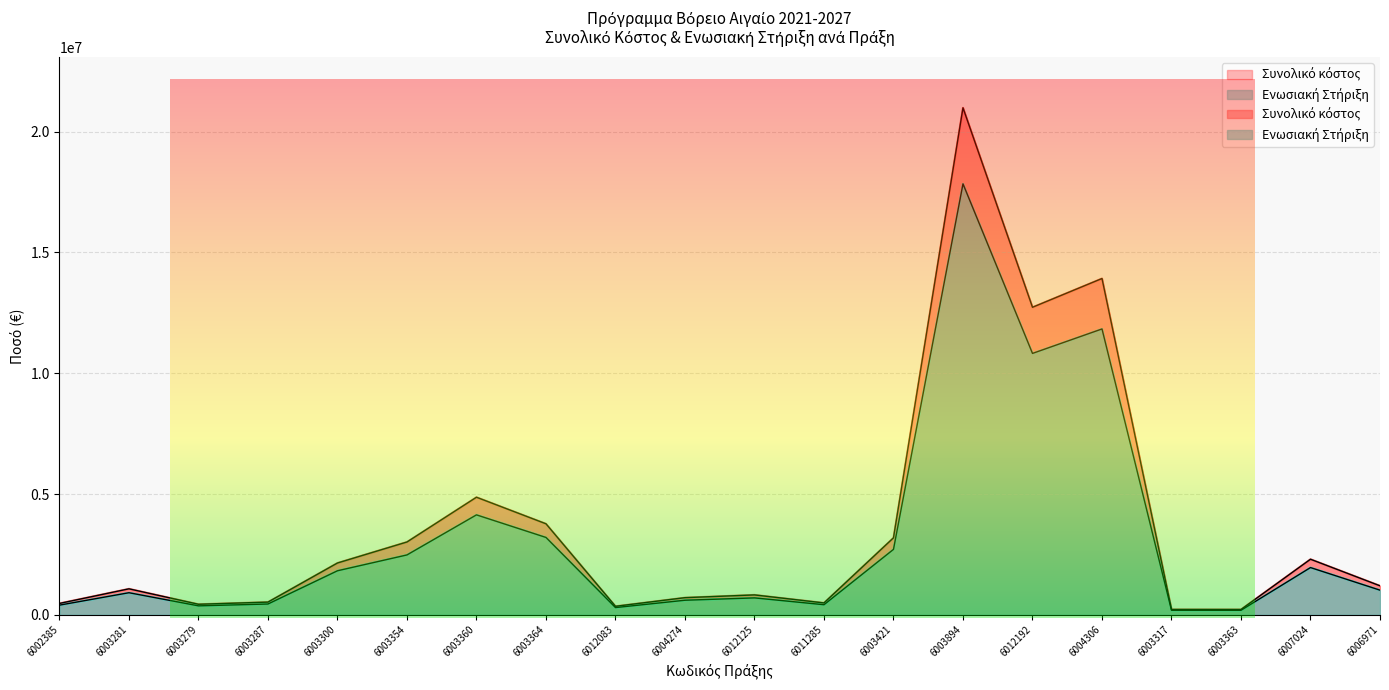

At how many categories does at least one series exceed 14223348?

1